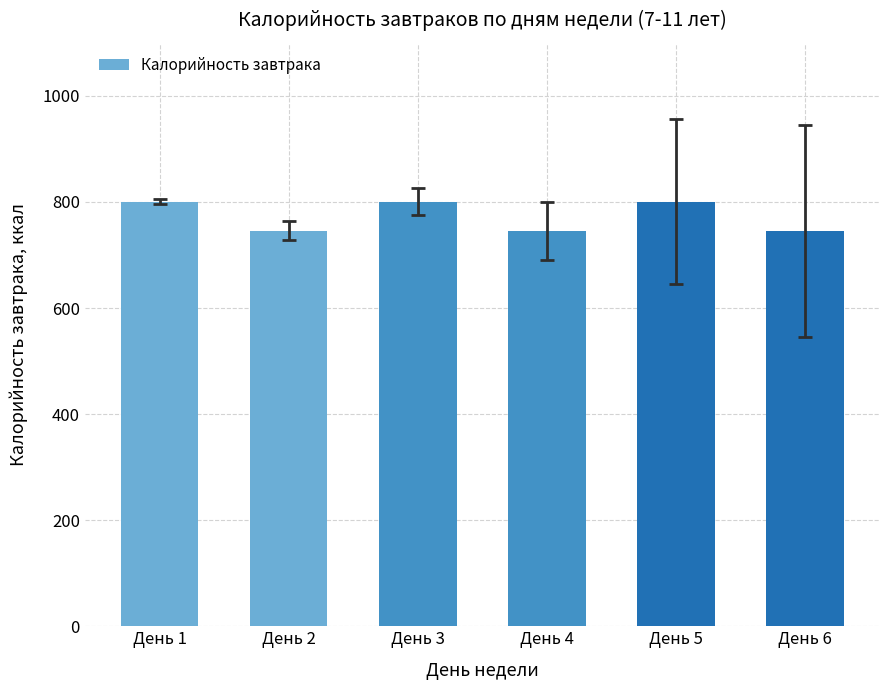

What is the approximate value at День 6?

745.8